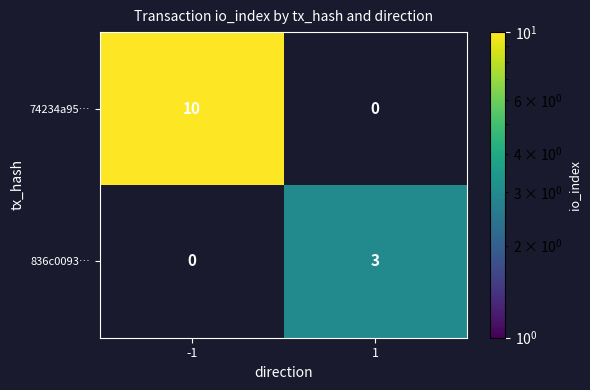

The value of 836c0093… at 1 is 1. True or false?

False